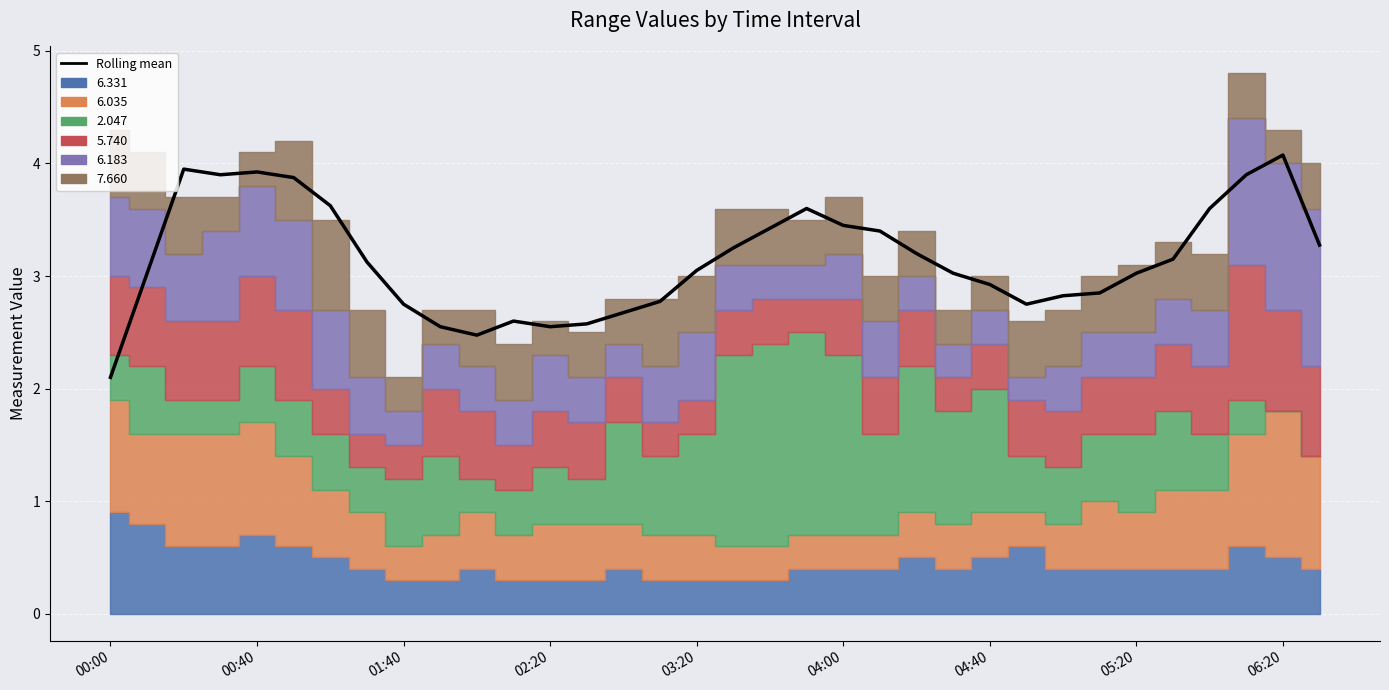

What is the minimum value shown in the chart?

2.1